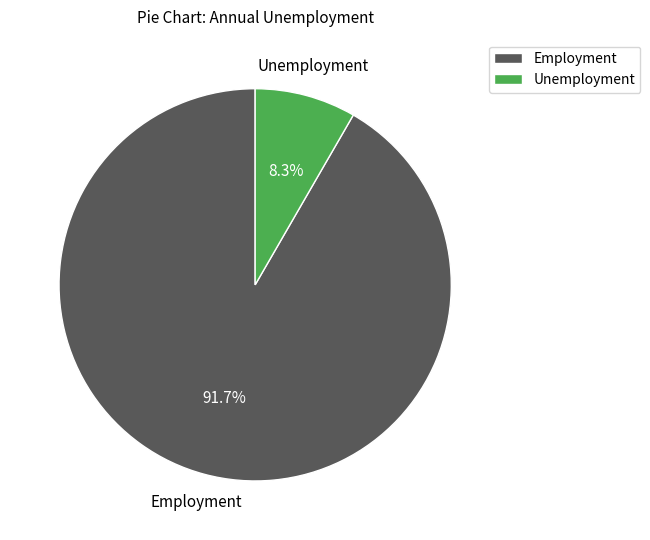

Which has a higher value, Employment or Unemployment?

Employment